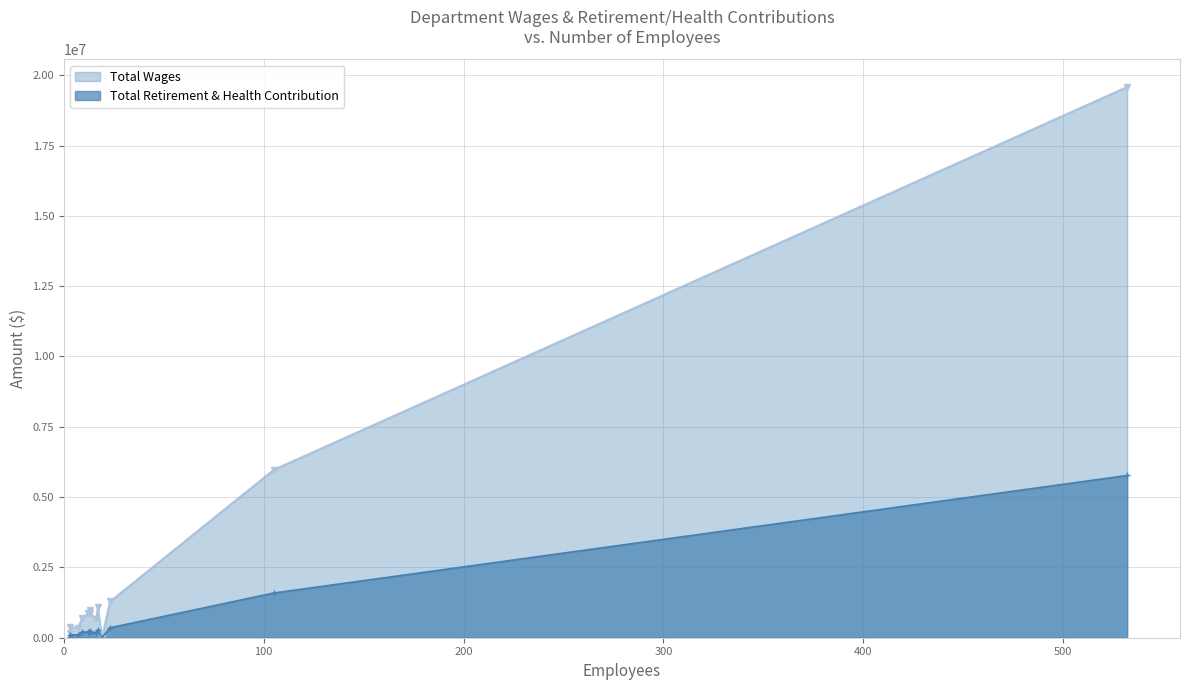

True or false: Total Retirement & Health Contribution and Total Wages cross at least once.

False